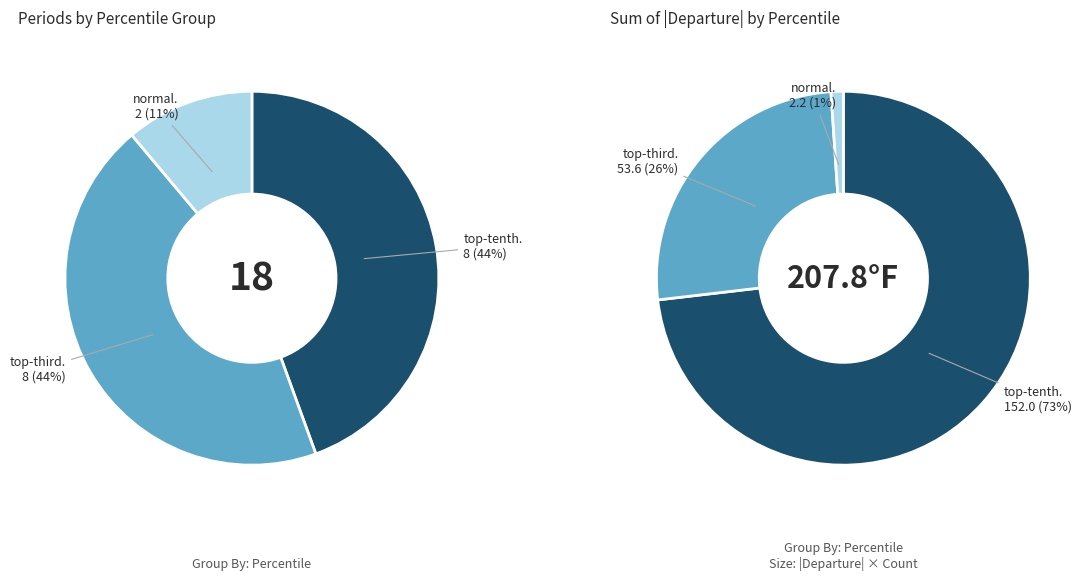

Rank the categories by value from highest to lowest.

top-tenth, top-third, normal